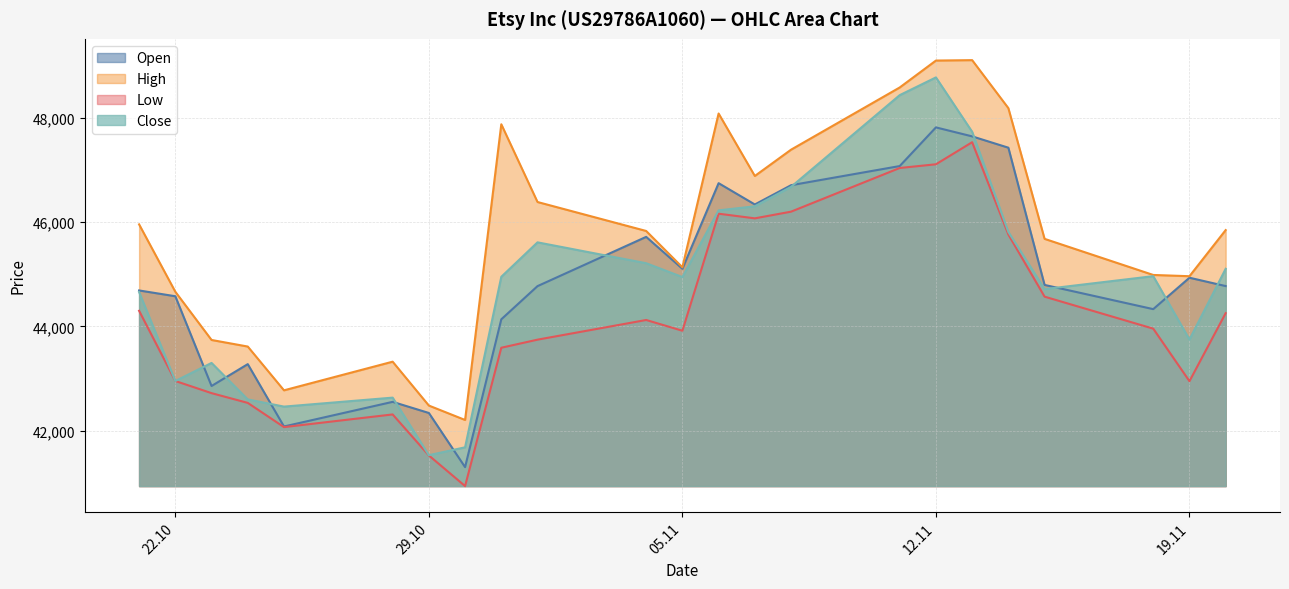

How many categories are shown in the chart?

23